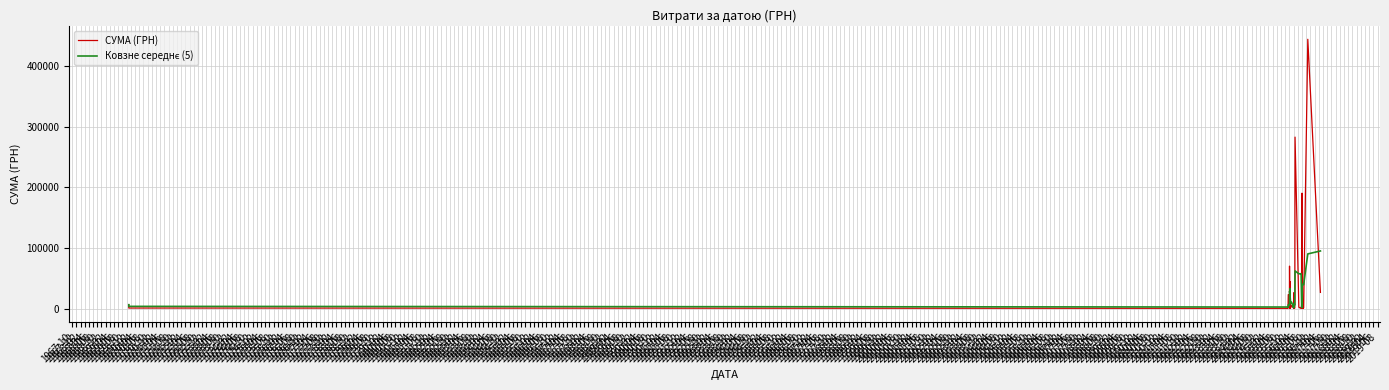

What are all the series names shown in the legend?

СУМА (ГРН), Ковзне середнє (5)